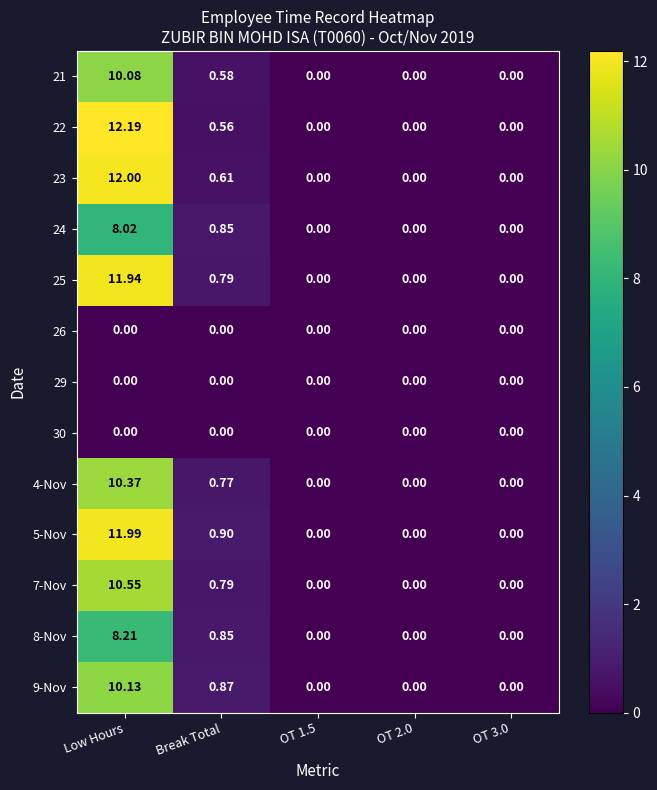

At which category is the sum across all series the highest?

Low Hours